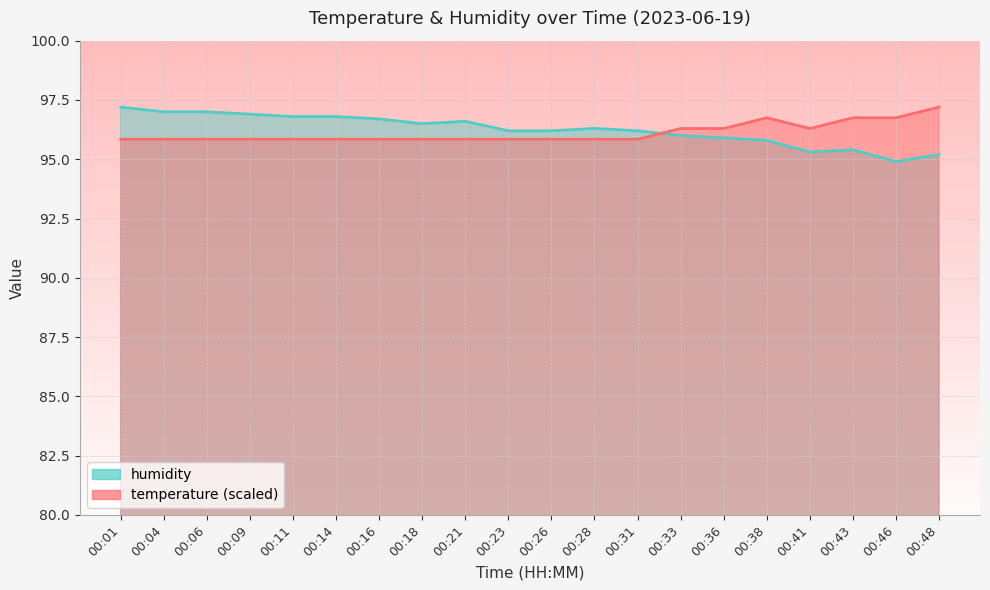

The humidity series shows 95.3 at 00:41. True or false?

True